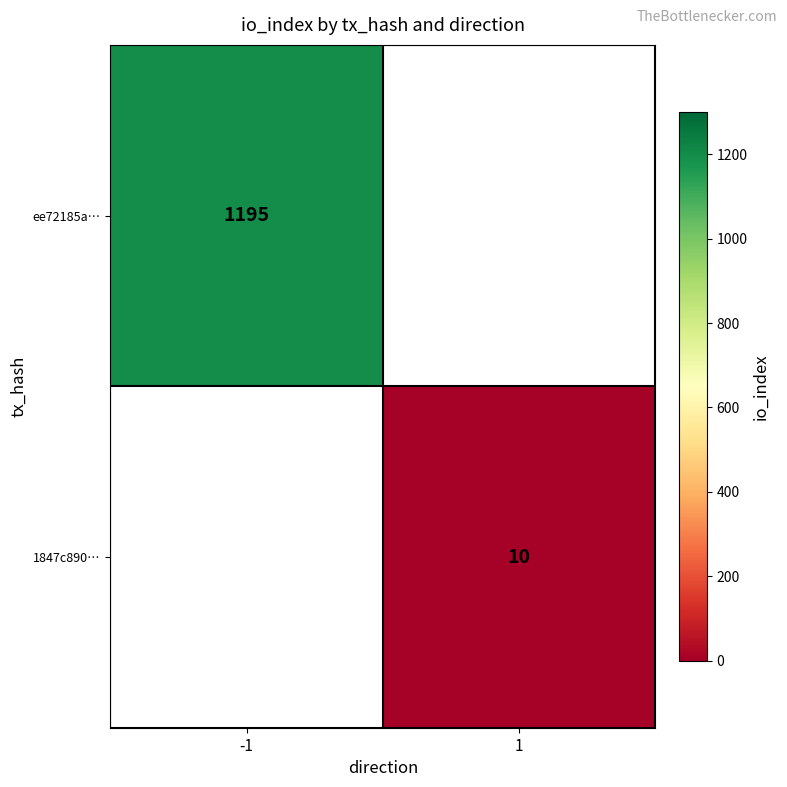

The value of 1847c890… at 1 is 14.4. True or false?

False